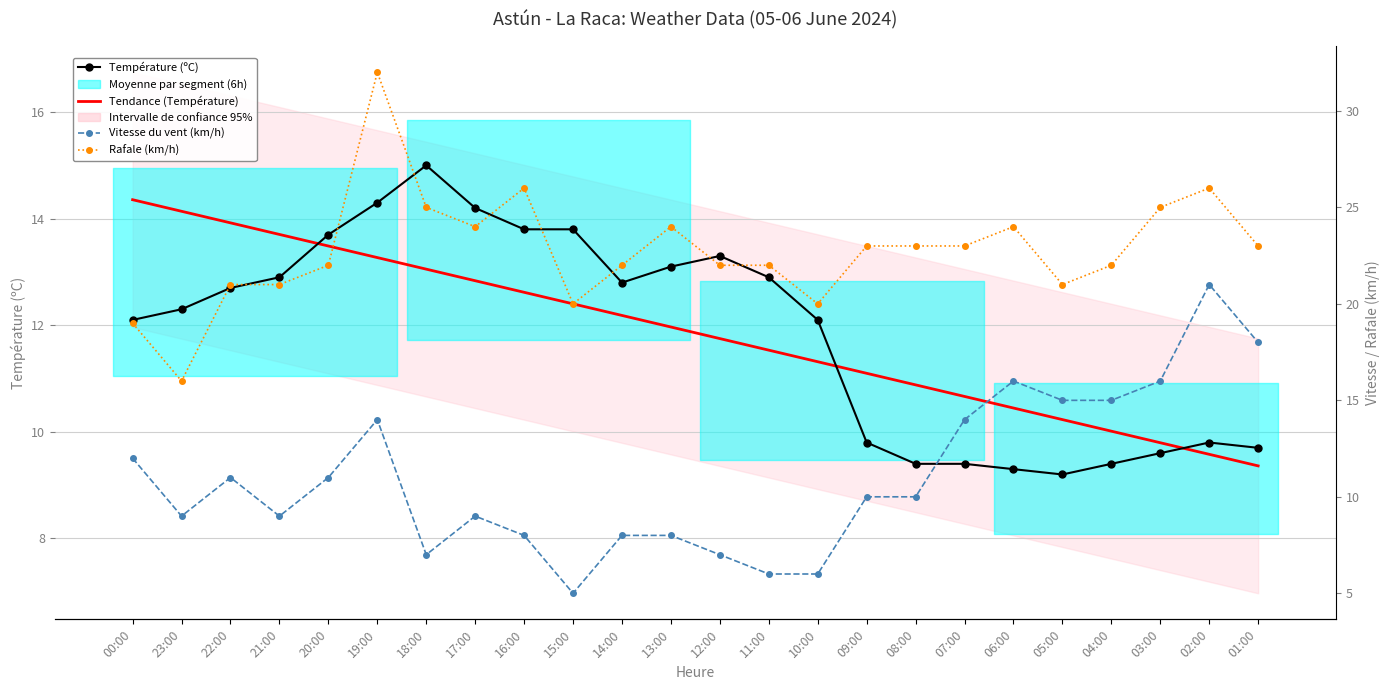

Read the Tendance (Température) value at 23:00.

14.1